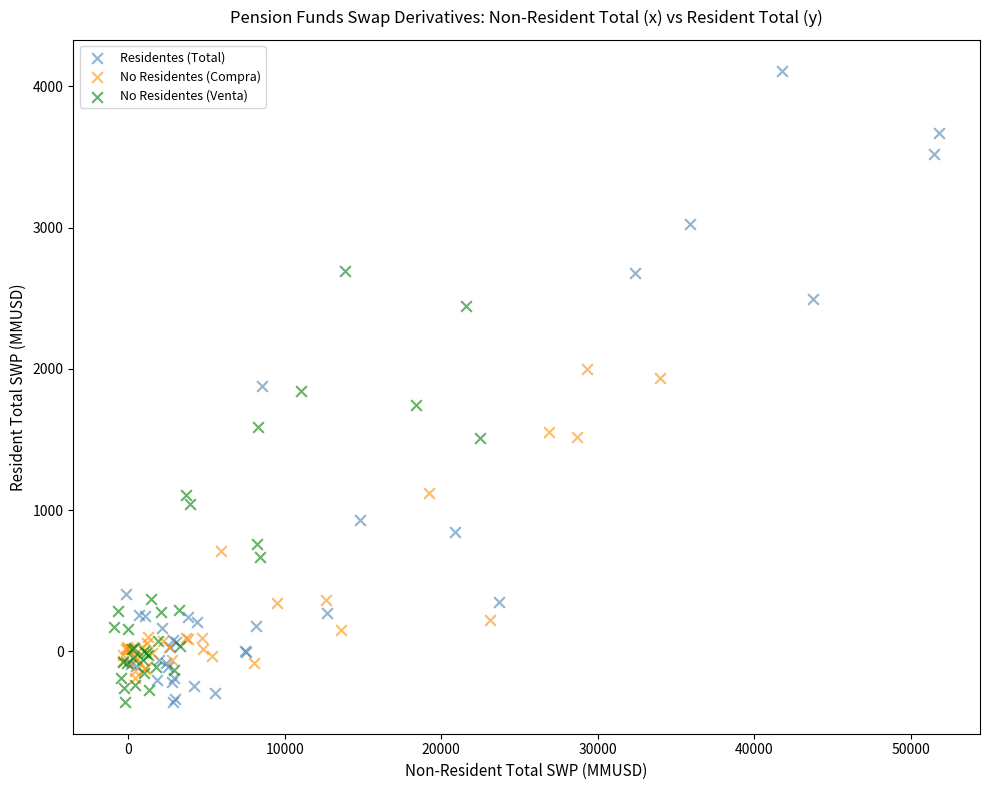

What are all the series names shown in the legend?

Residentes (Total), No Residentes (Compra), No Residentes (Venta)